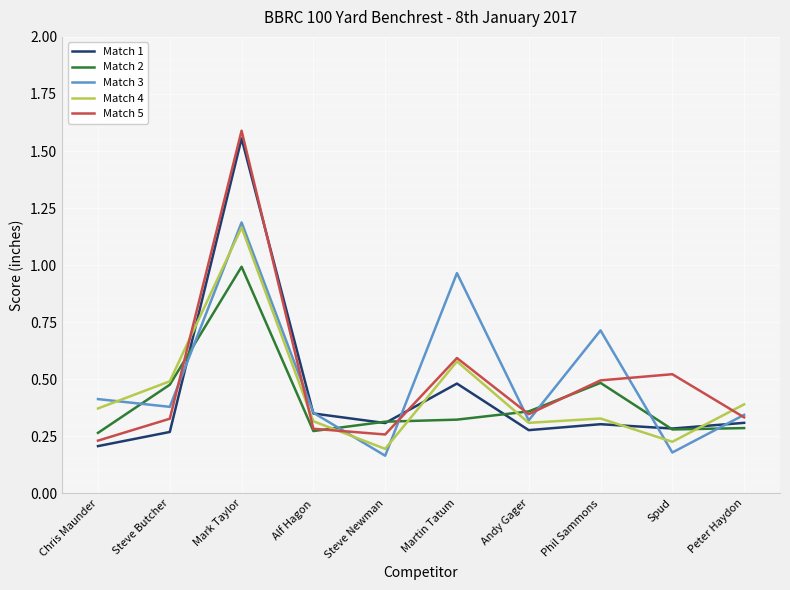

Where do Match 3 and Match 5 first cross each other?

Steve Butcher and Mark Taylor